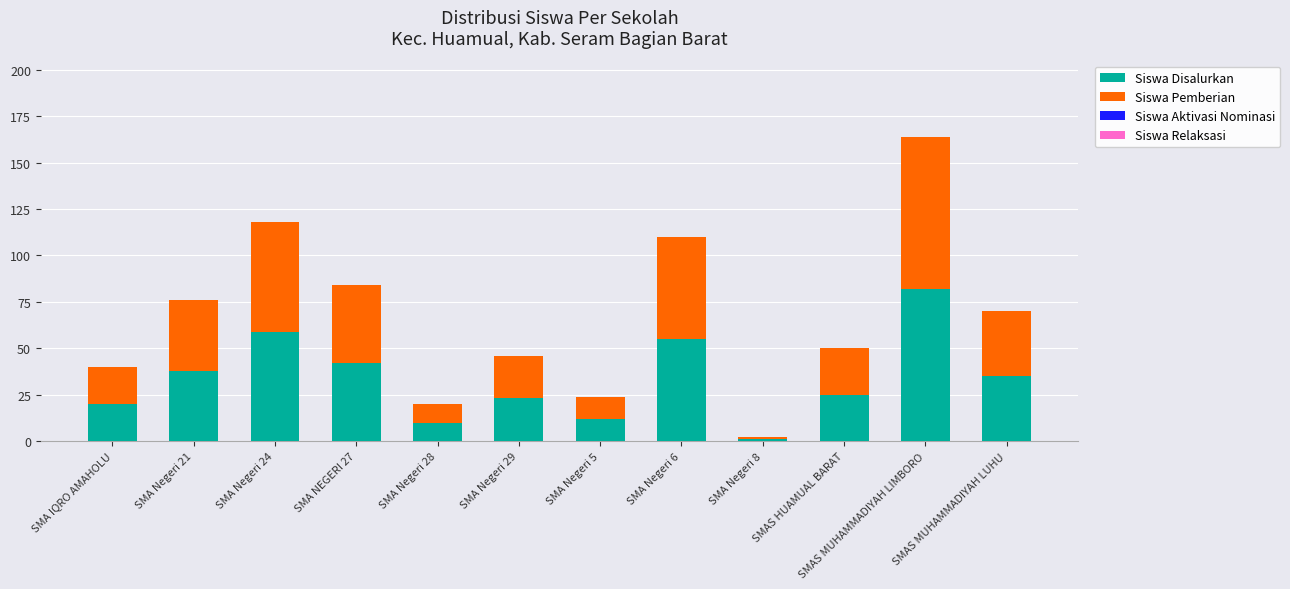

At which category is the sum across all series the highest?

SMAS MUHAMMADIYAH LIMBORO